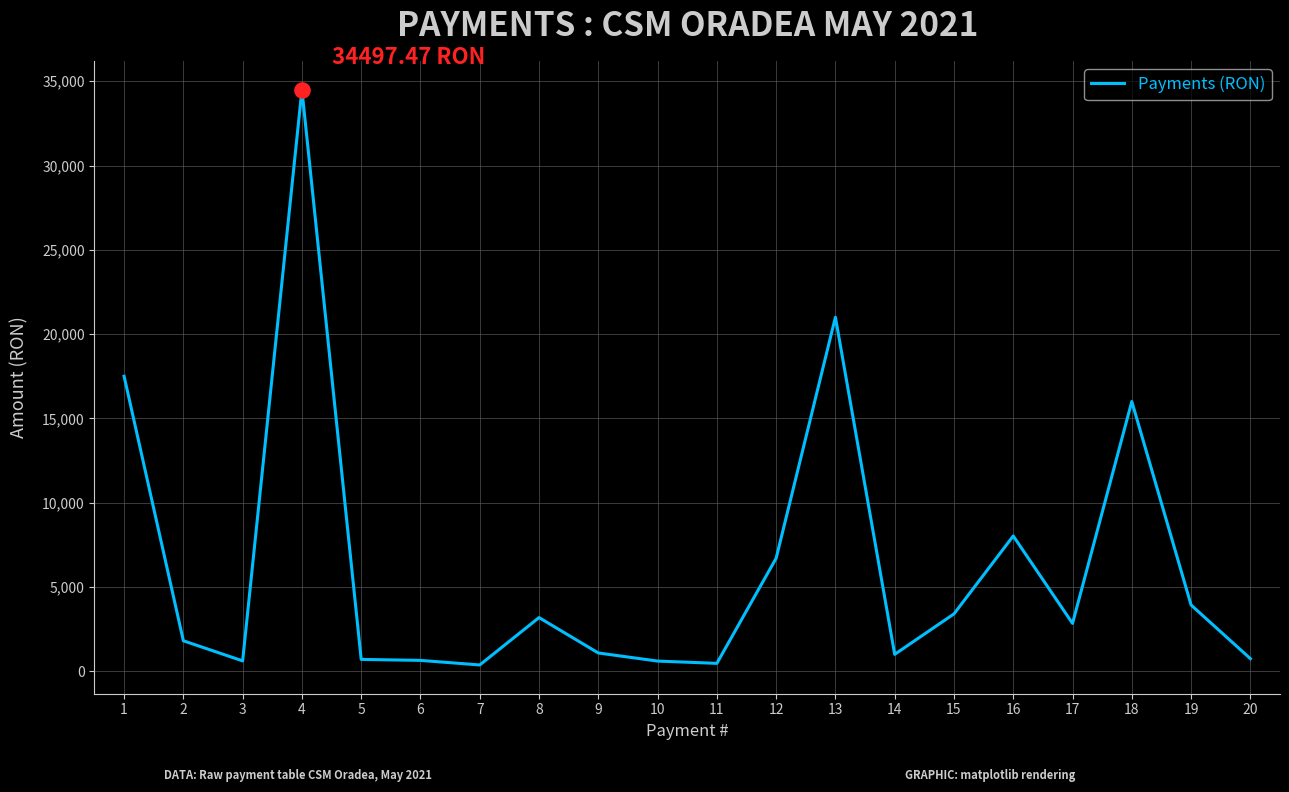

What is the ratio of the value at 6 to the value at 5?

0.9